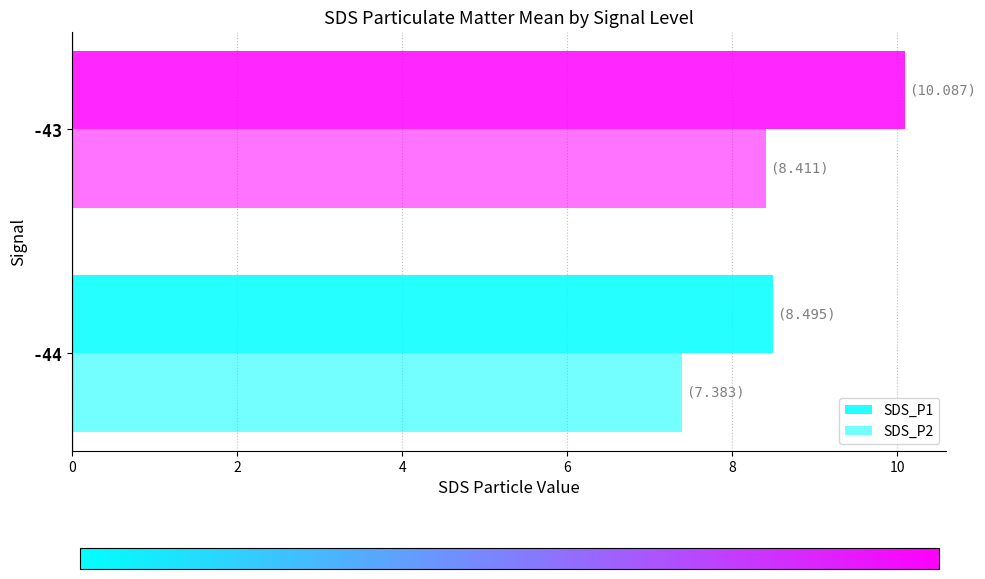

How many categories are shown in the chart?

2